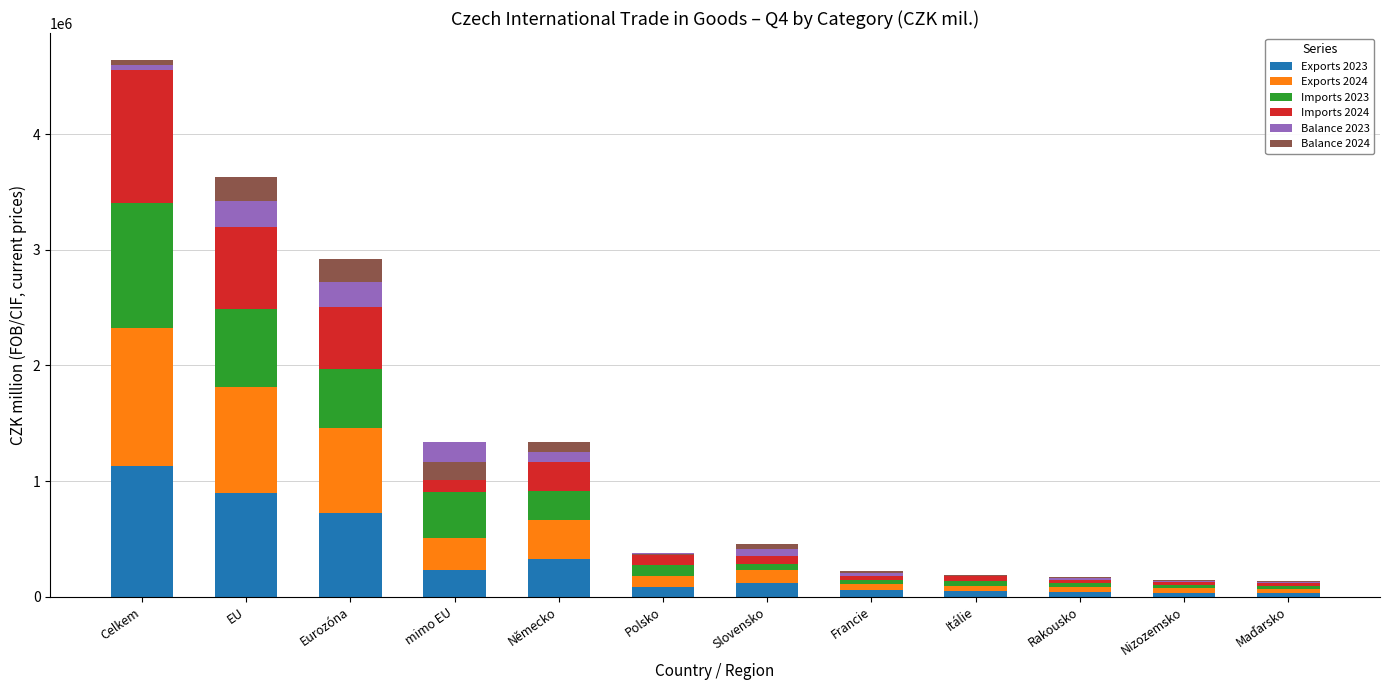

What is the difference between the maximum and minimum values in the Exports 2024 series?

1154232